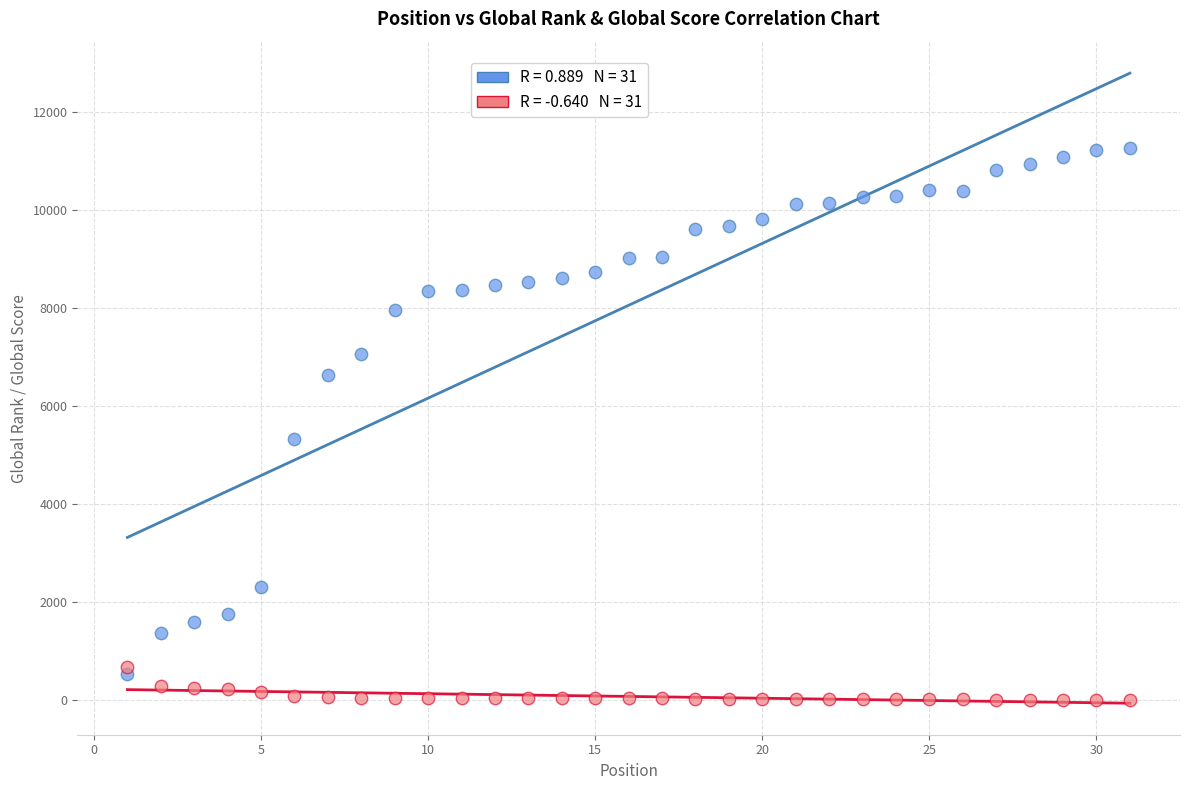

Across all data points, what is the range of Y values (max minus min)?

11254